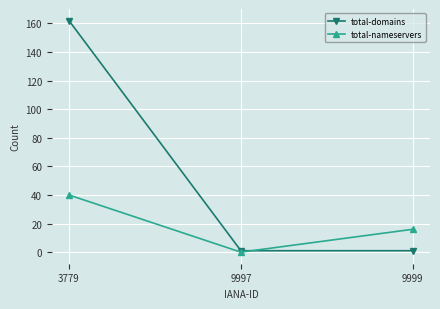

Is the value of total-nameservers at 9999 greater than the value of total-domains at 9999?

Yes